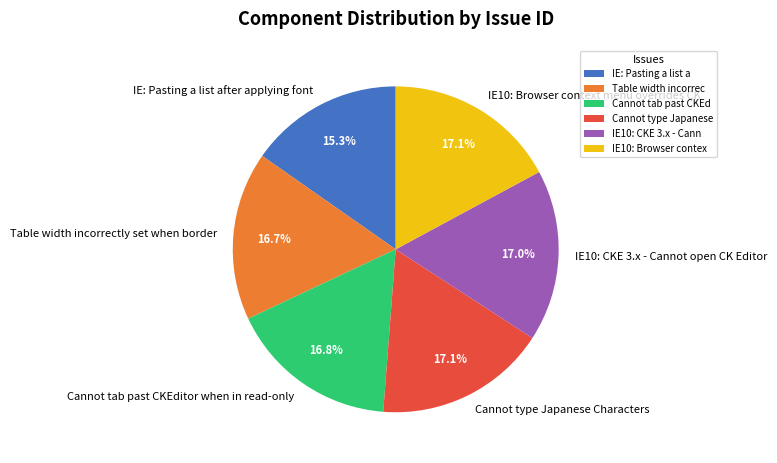

How many slices are in this pie chart?

6